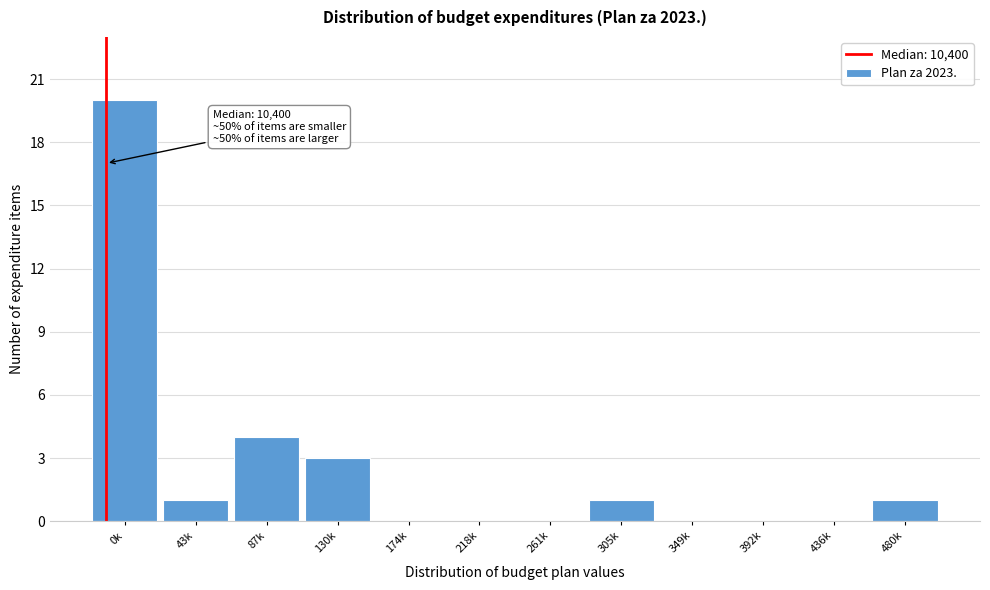

Reading left to right, transcribe all the data shown in this chart.

0k=20	43k=1	87k=4	130k=3	174k=0	218k=0	261k=0	305k=1	349k=0	392k=0	436k=0	480k=1